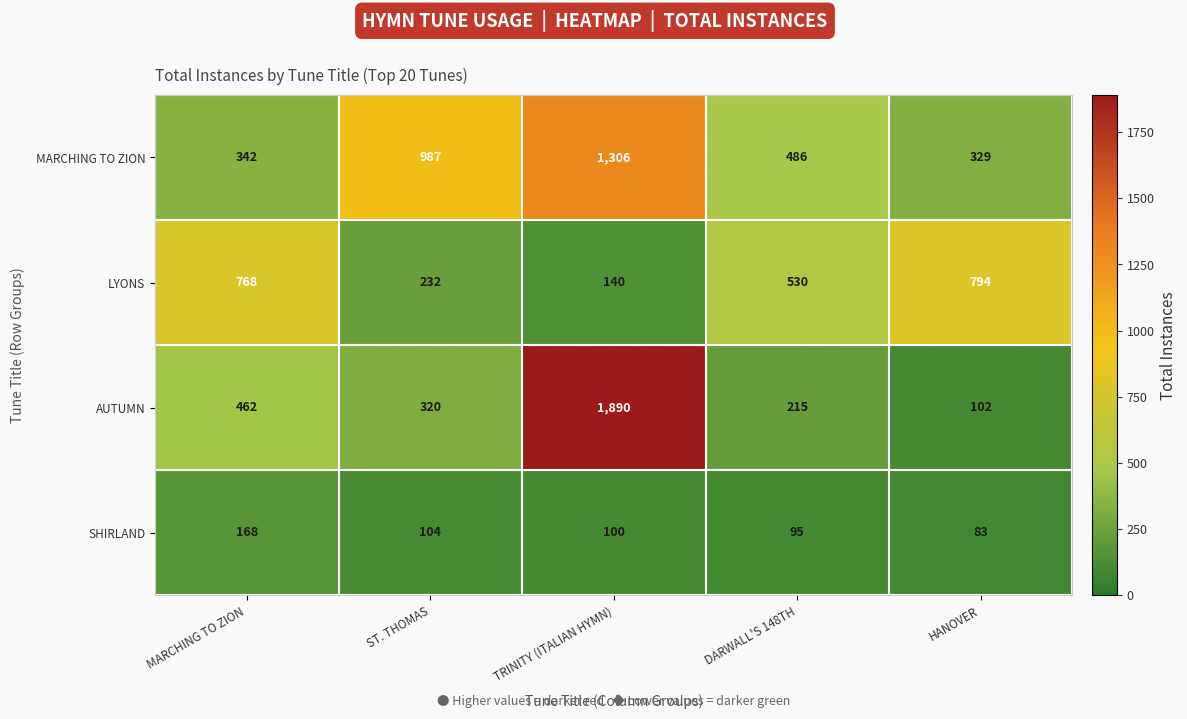

Rank the series at ST. THOMAS from lowest to highest value.

SHIRLAND, LYONS, AUTUMN, MARCHING TO ZION